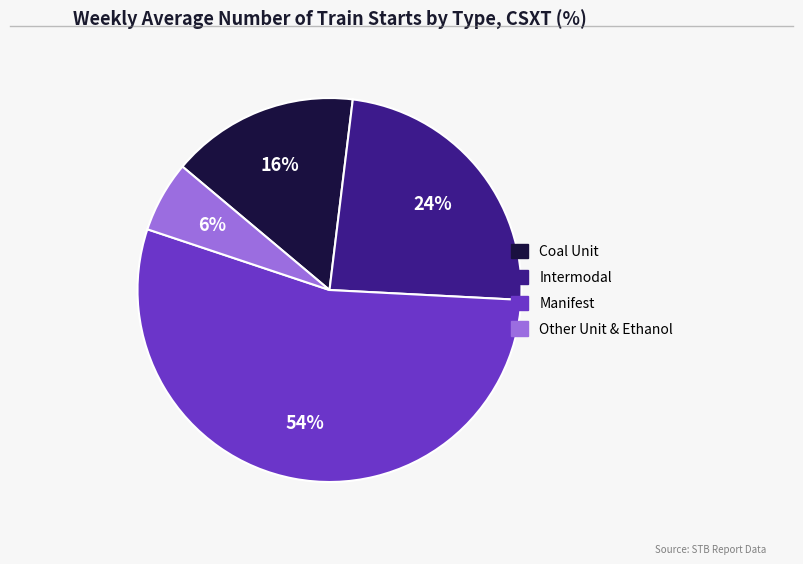

How many segments does this pie chart have?

4